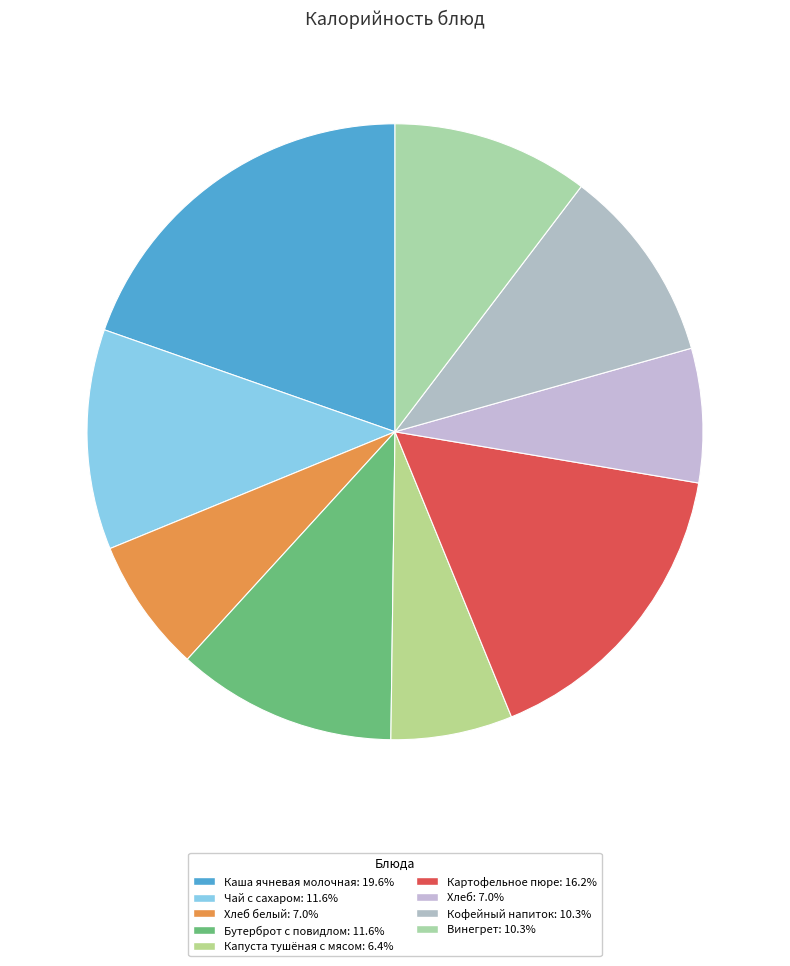

How many segments does this pie chart have?

9